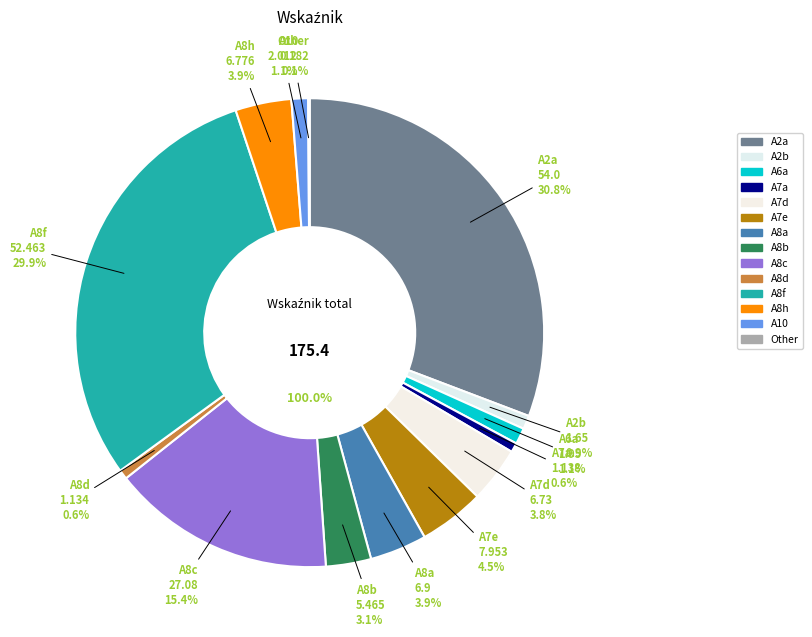

To the nearest percent, what is the difference between the A8a and A8b slice percentages?

1%